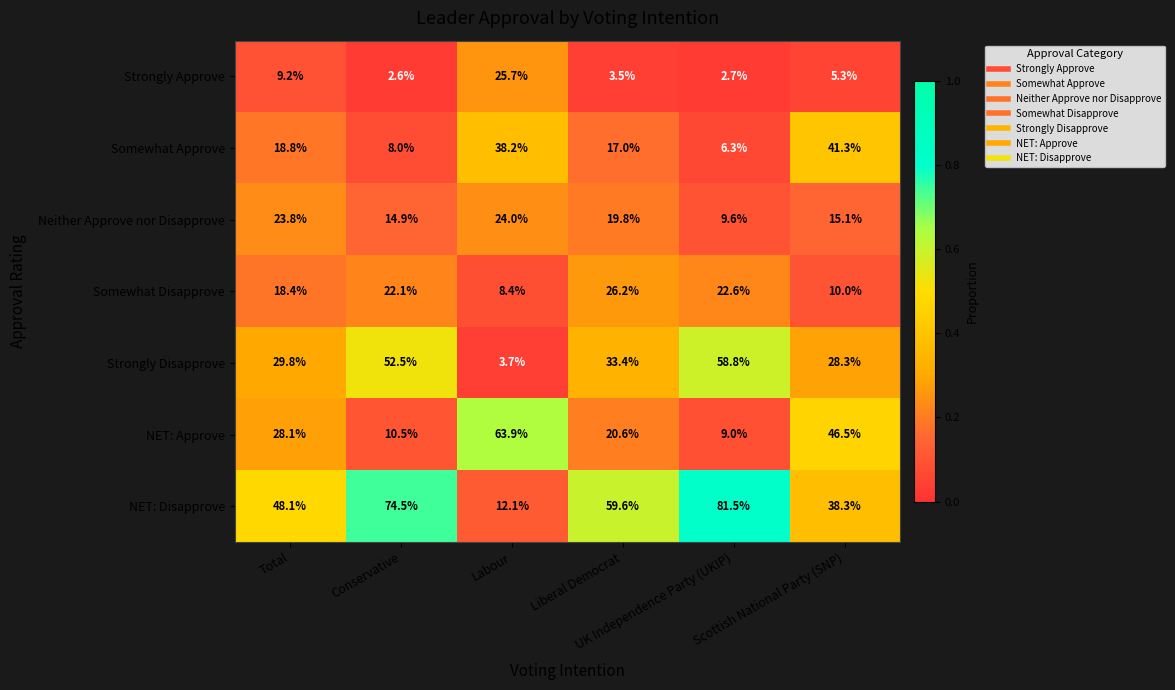

Which series has the widest spread of values?

NET: Disapprove